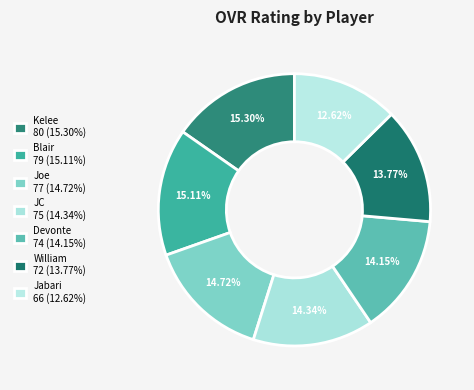

How many segments does this pie chart have?

7